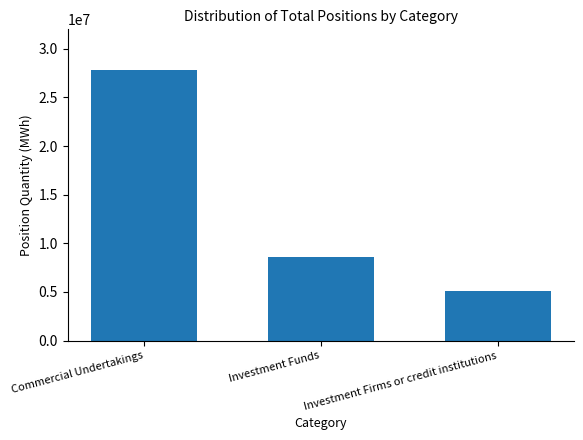

List the labels in order of value, largest first.

Commercial Undertakings, Investment Funds, Investment Firms or credit institutions